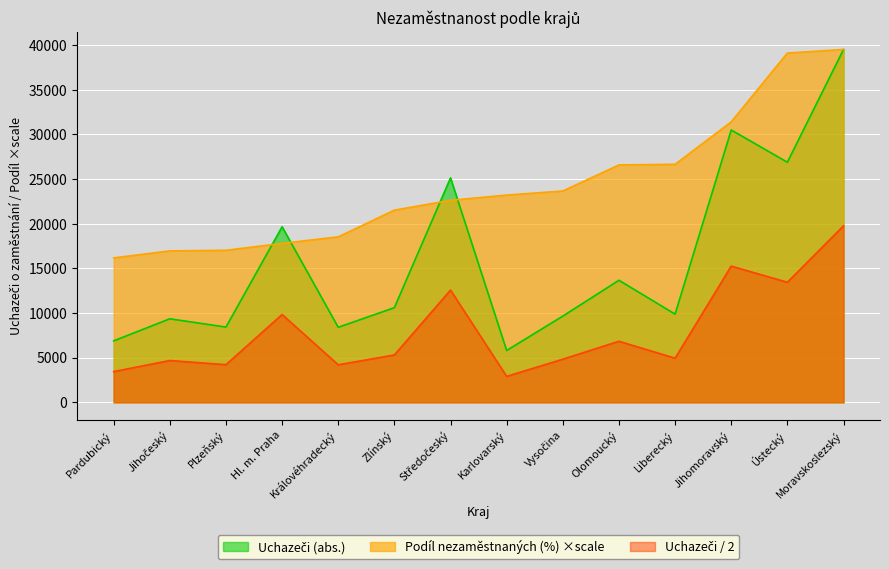

Between which two adjacent categories do Uchazeči (abs.) and Podíl nezaměstnaných (%) first intersect?

Plzeňský and Hl. m. Praha